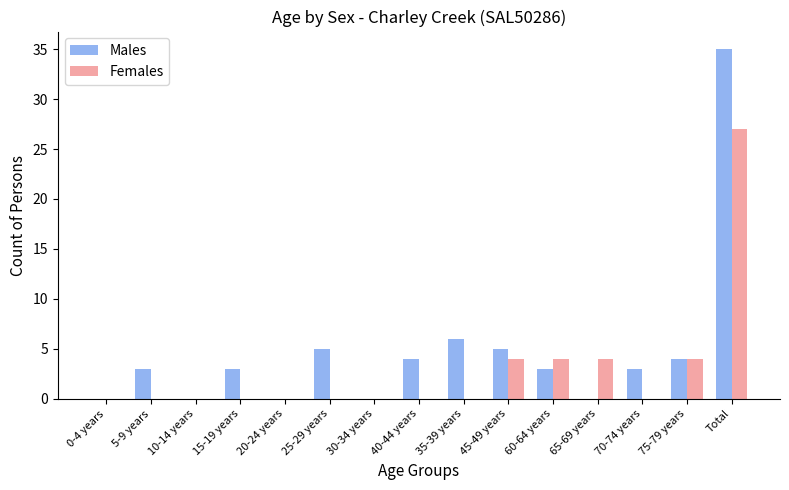

The value of Females at Total is 40. True or false?

False